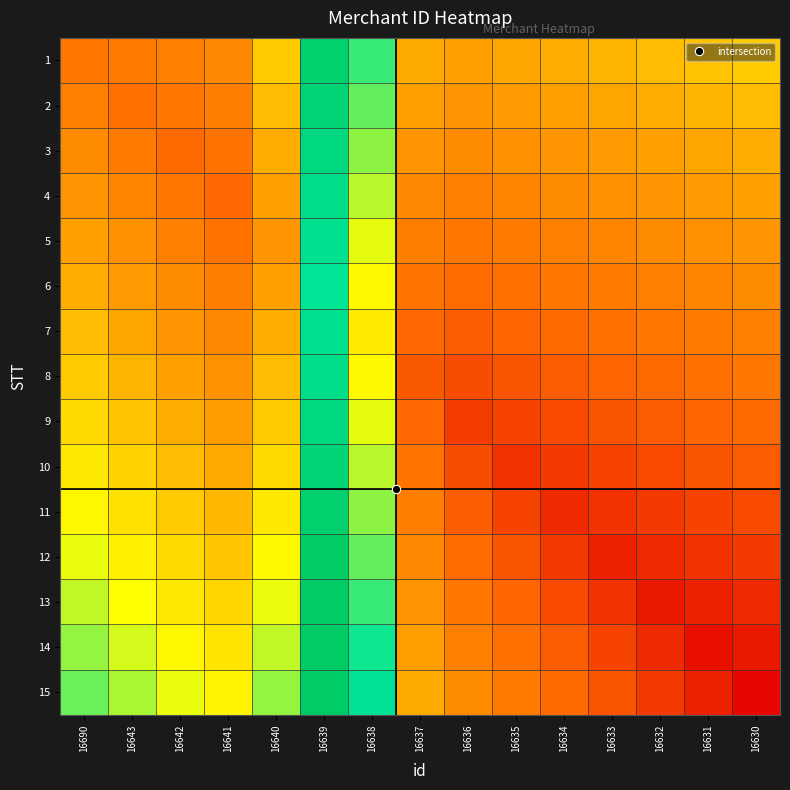

Rank the series at 16643 from lowest to highest value.

2, 1, 3, 4, 5, 6, 7, 8, 9, 10, 11, 12, 13, 14, 15